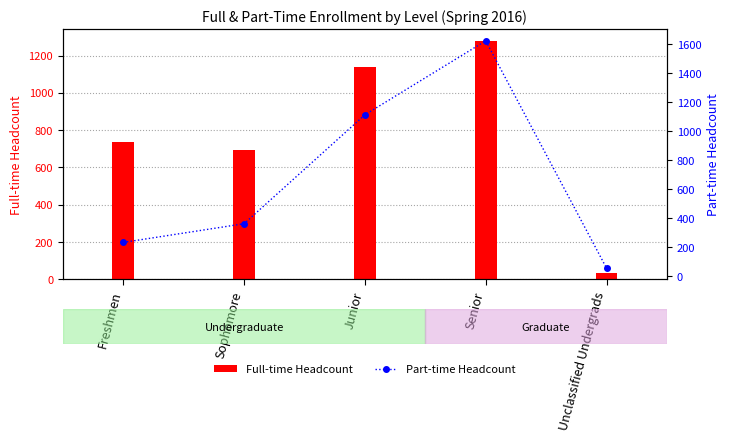

At which label does Part-time Headcount reach its minimum?

Unclassified Undergrads